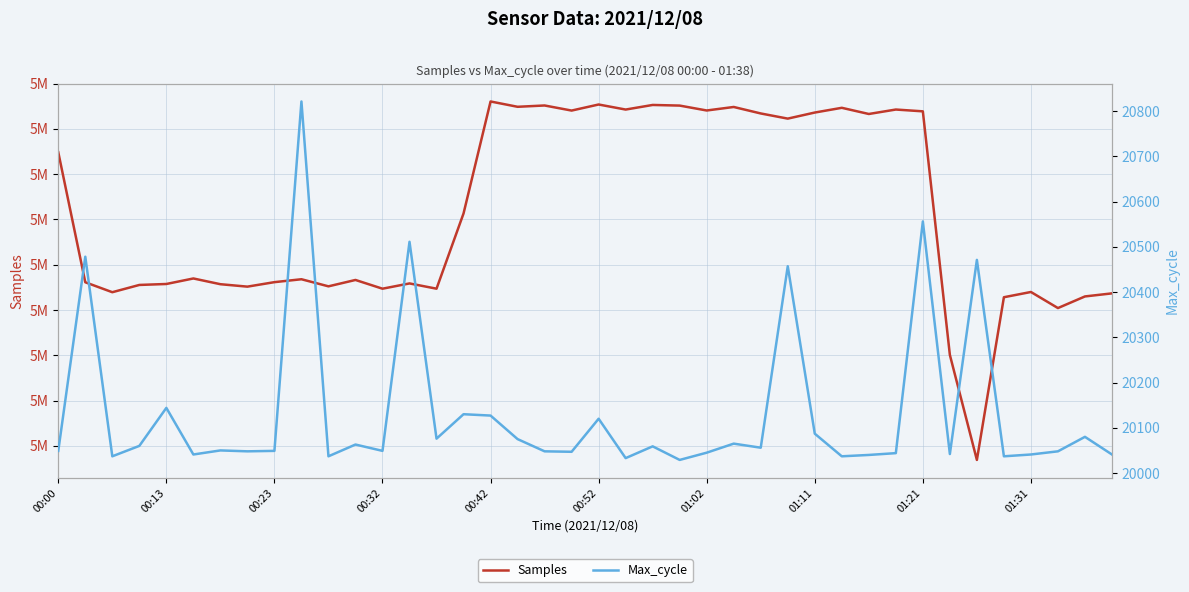

What is the total value across all series at 33?

5050084